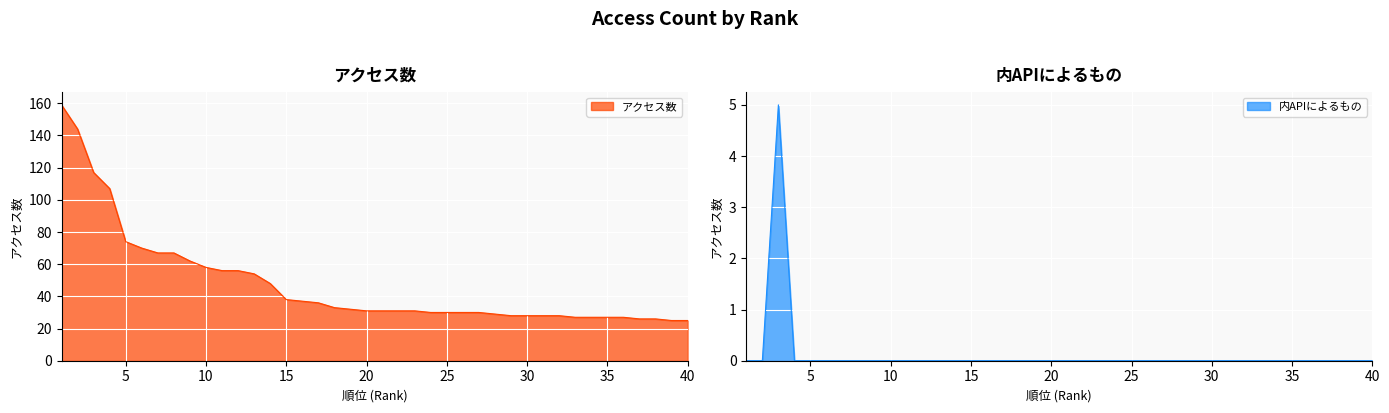

Reading left to right, extract all data points from this chart.

アクセス数: 1=159	2=144	3=117	4=107	5=74	6=70	7=67	8=67	9=62	10=58	11=56	12=56	13=54	14=48	15=38	16=37	17=36	18=33	19=32	20=31	21=31	22=31	23=31	24=30	25=30	26=30	27=30	28=29	29=28	30=28	31=28	32=28	33=27	34=27	35=27	36=27	37=26	38=26	39=25	40=25
内APIによるもの: 1=0	2=0	3=5	4=0	5=0	6=0	7=0	8=0	9=0	10=0	11=0	12=0	13=0	14=0	15=0	16=0	17=0	18=0	19=0	20=0	21=0	22=0	23=0	24=0	25=0	26=0	27=0	28=0	29=0	30=0	31=0	32=0	33=0	34=0	35=0	36=0	37=0	38=0	39=0	40=0